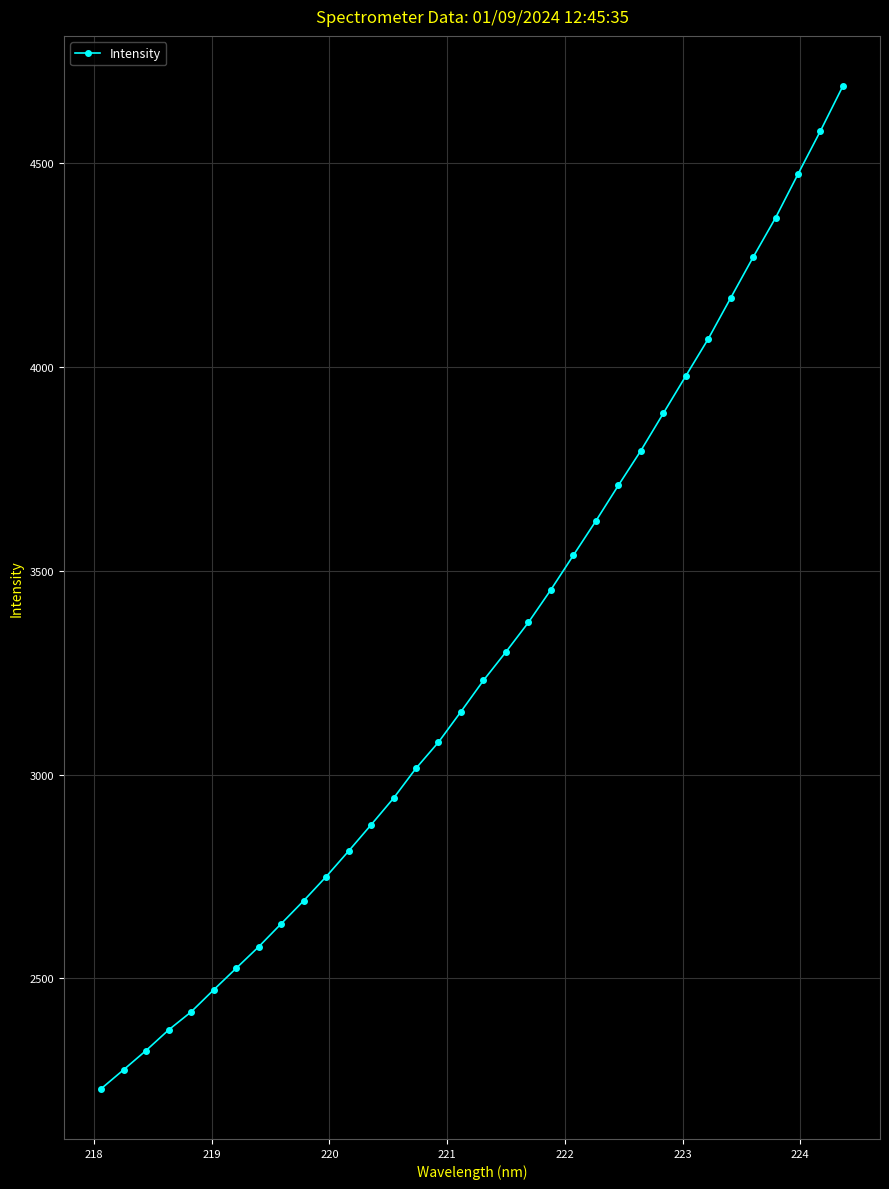

What is the maximum value shown in the chart?

4689.3